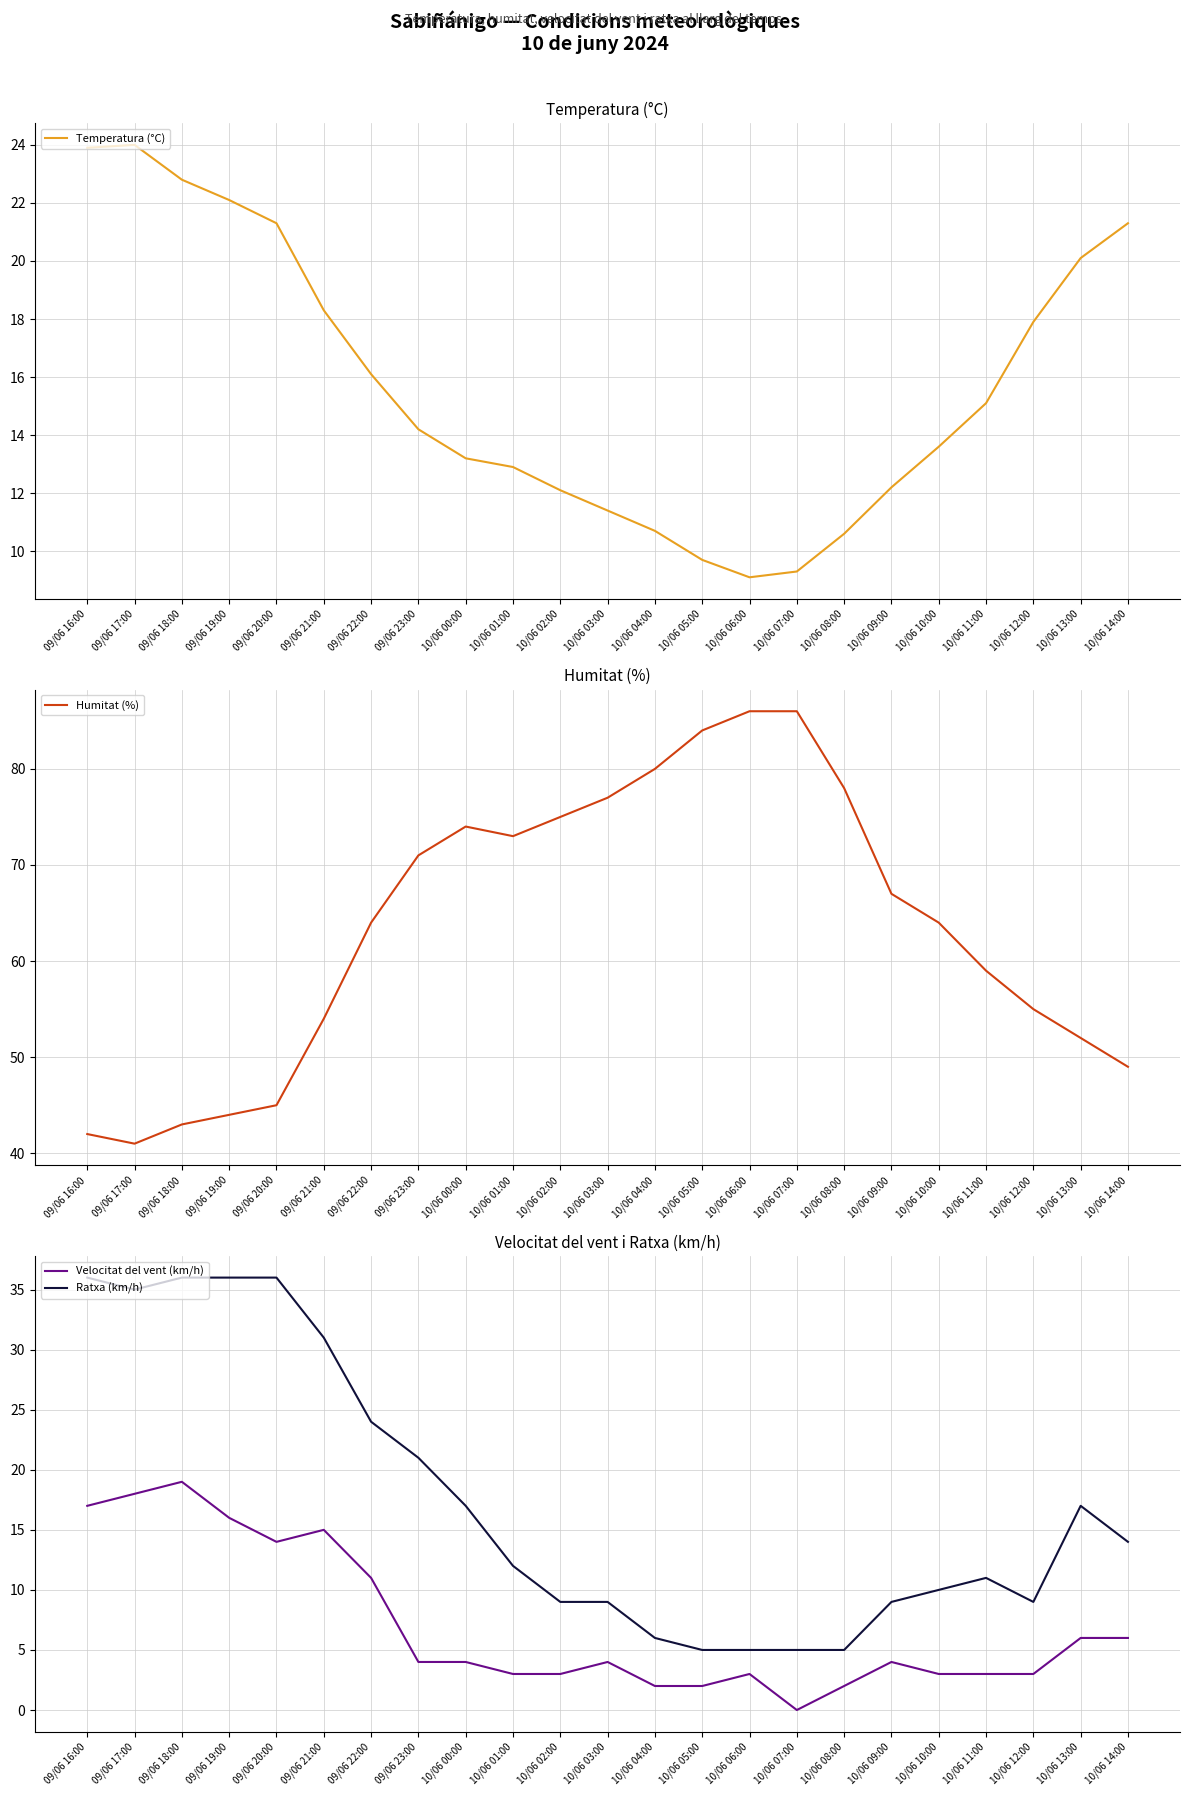

Which category has the highest value across all series?

10/06 06:00